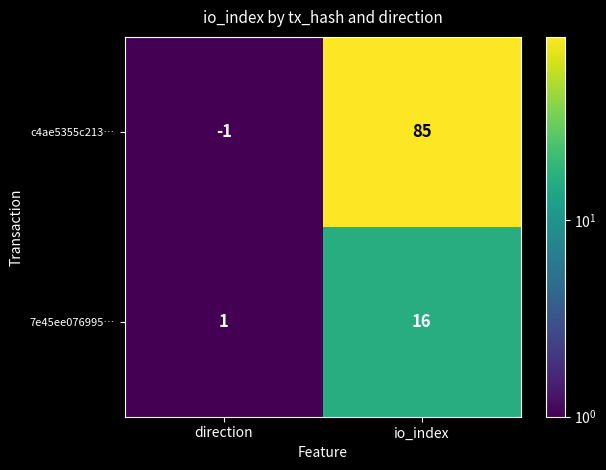

Reading left to right, list all the values displayed in this chart.

c4ae5355c213…: direction=-1	io_index=85
7e45ee076995…: direction=1	io_index=16